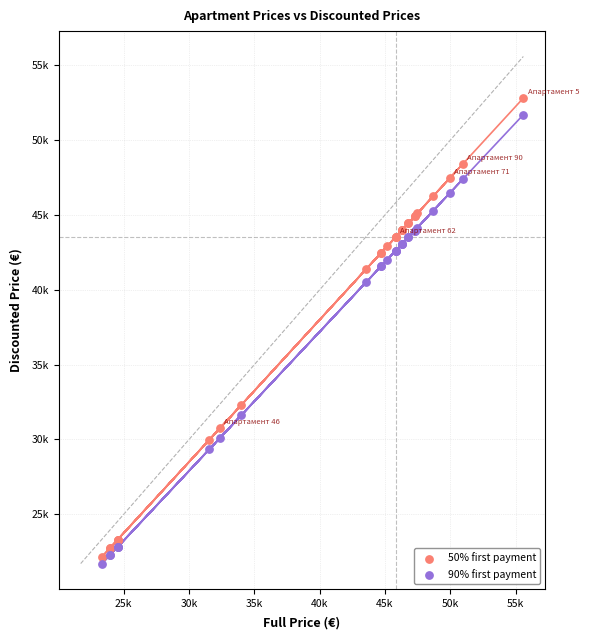

Which series reaches the maximum Y coordinate?

50% first payment